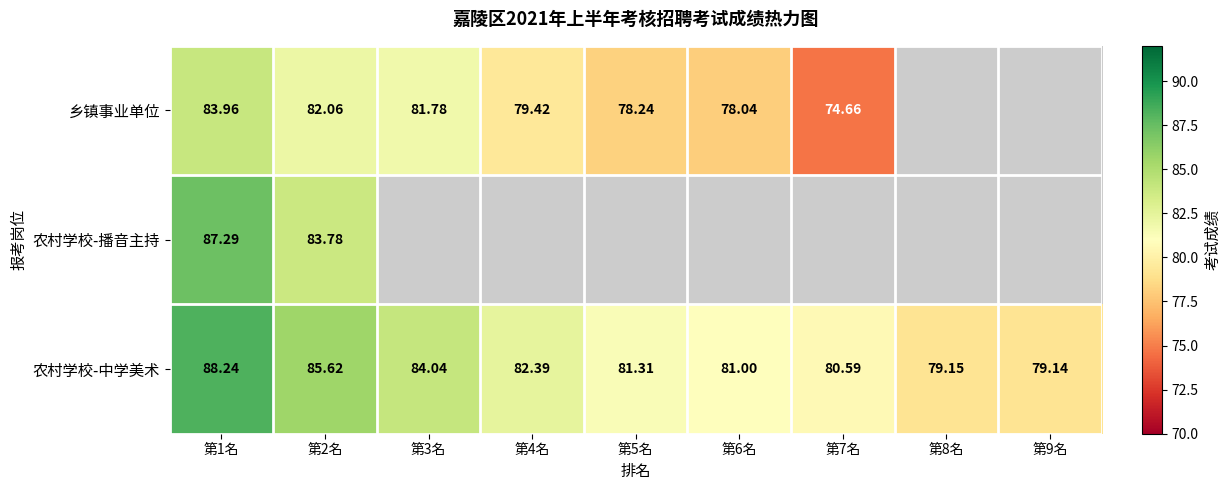

At which label is 农村学校-中学美术 closest to 83?

第4名